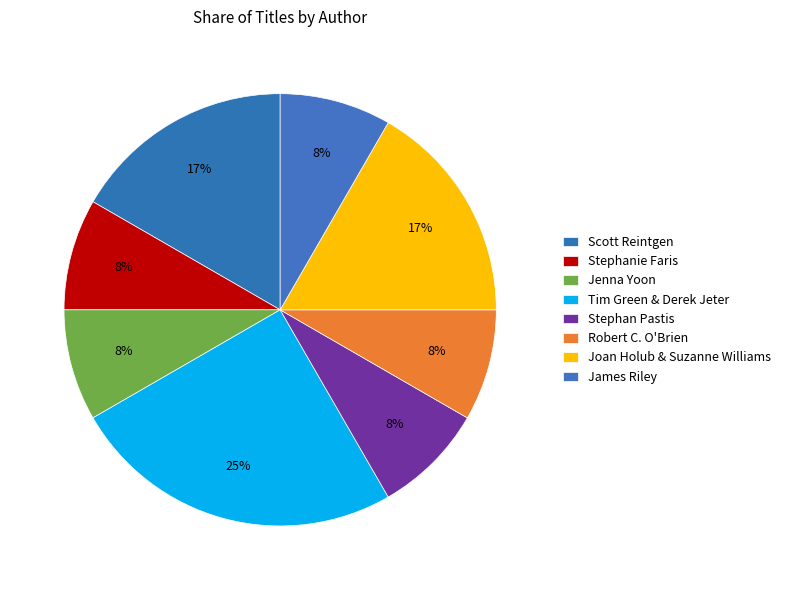

Does any single category account for the majority?

No